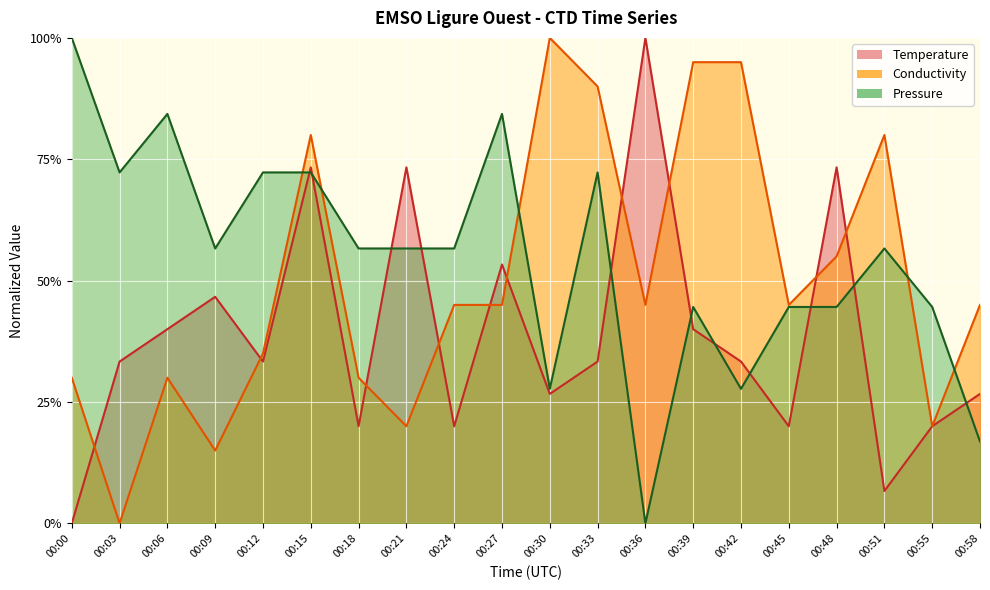

List the series in order of their peak value, lowest first.

Conductivity, Temperature, Pressure